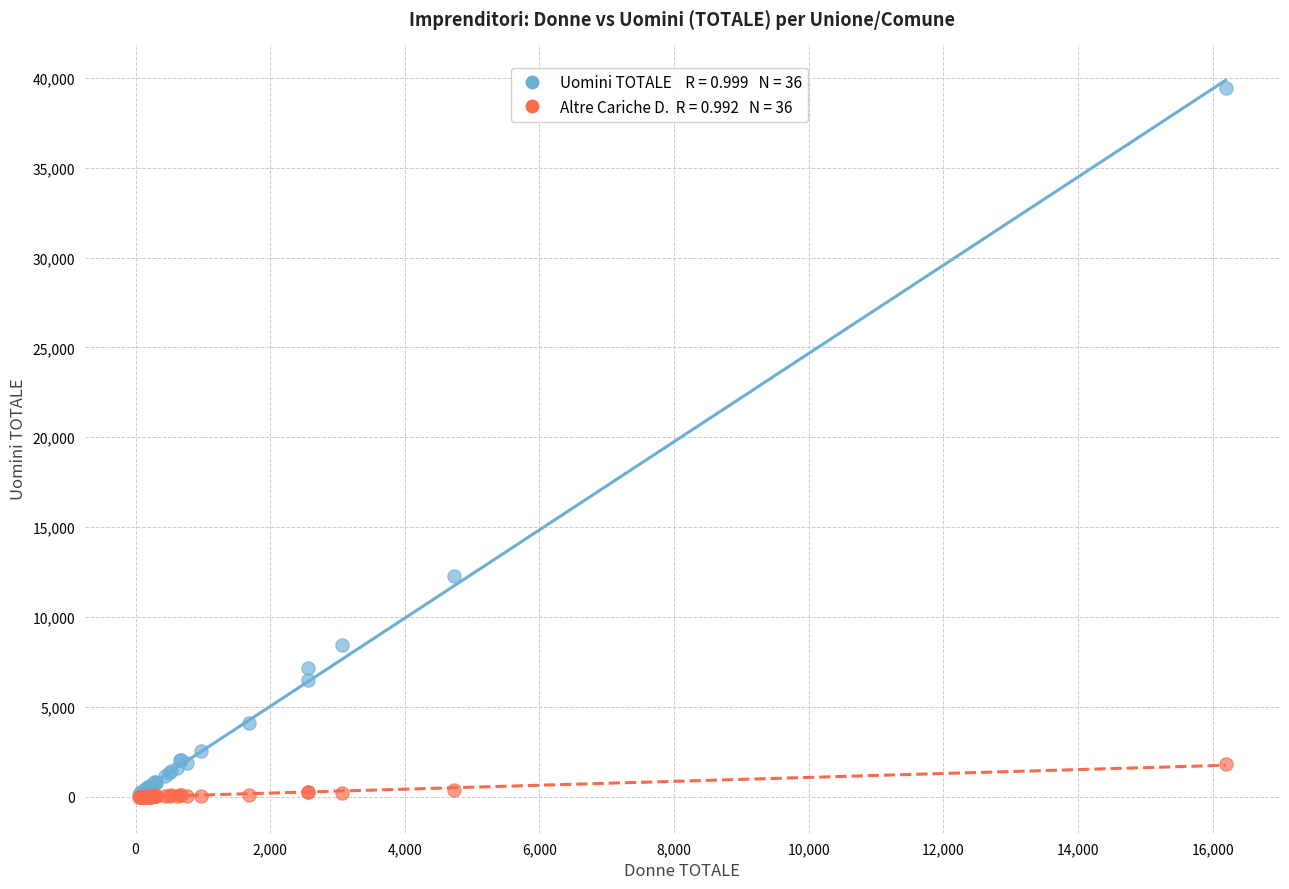

Across all series, what Y value is closest to 19724?

12262